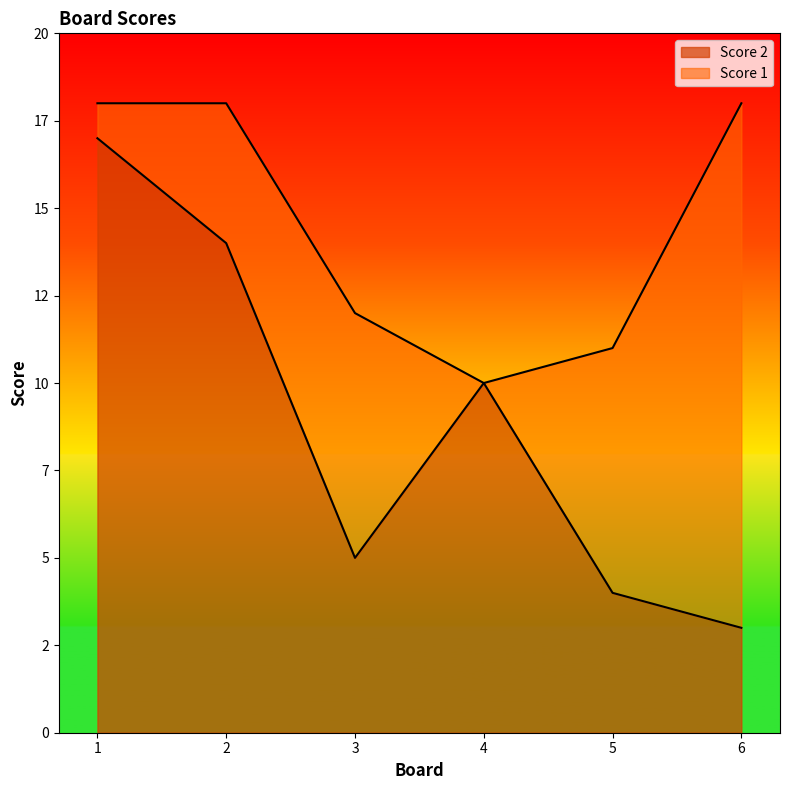

True or false: Score 2 has more than 2 interior local peaks.

False